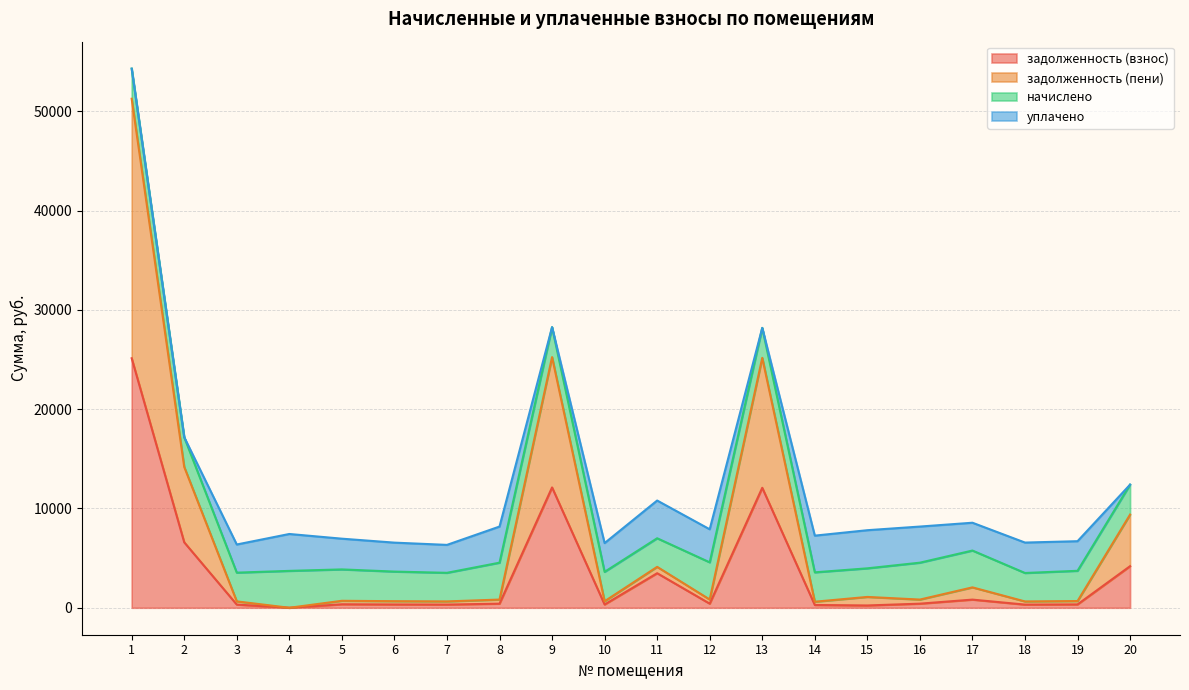

Which category has the lowest value in the задолженность (взнос) series?

4